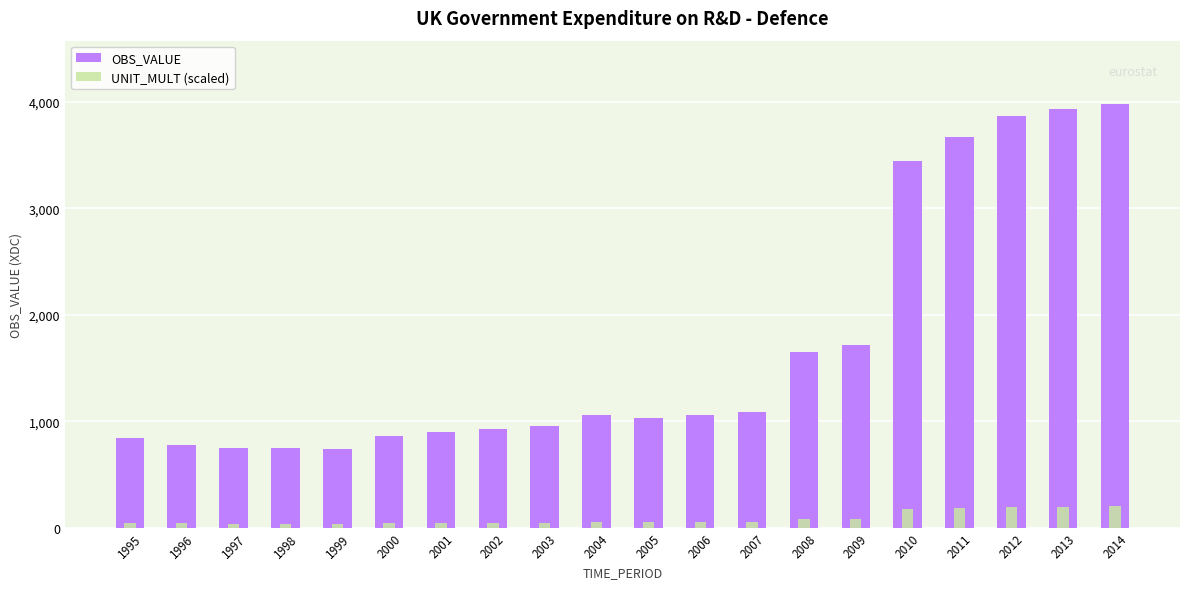

Are the bars grouped side by side (vs. stacked)?

Yes